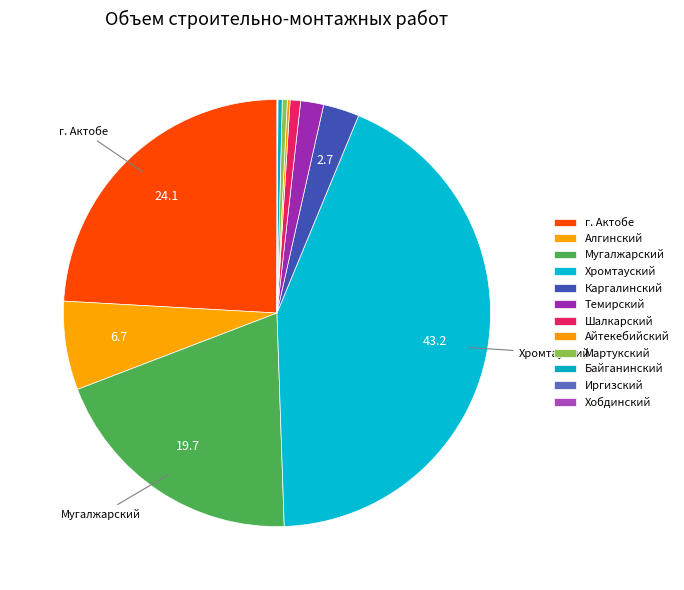

Does any single category account for the majority?

No